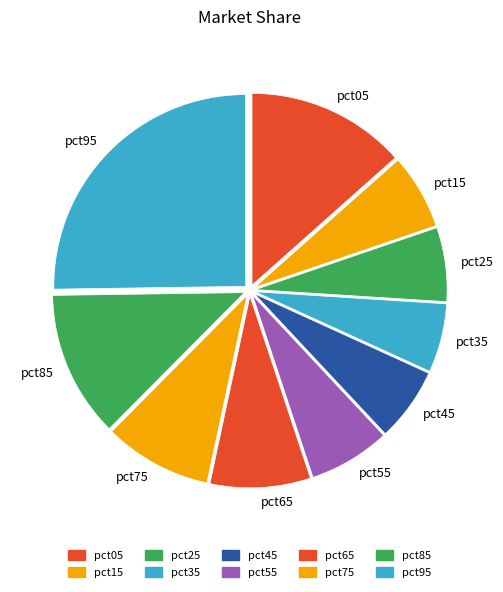

Combined, do pct45 and pct75 account for over 50%?

No